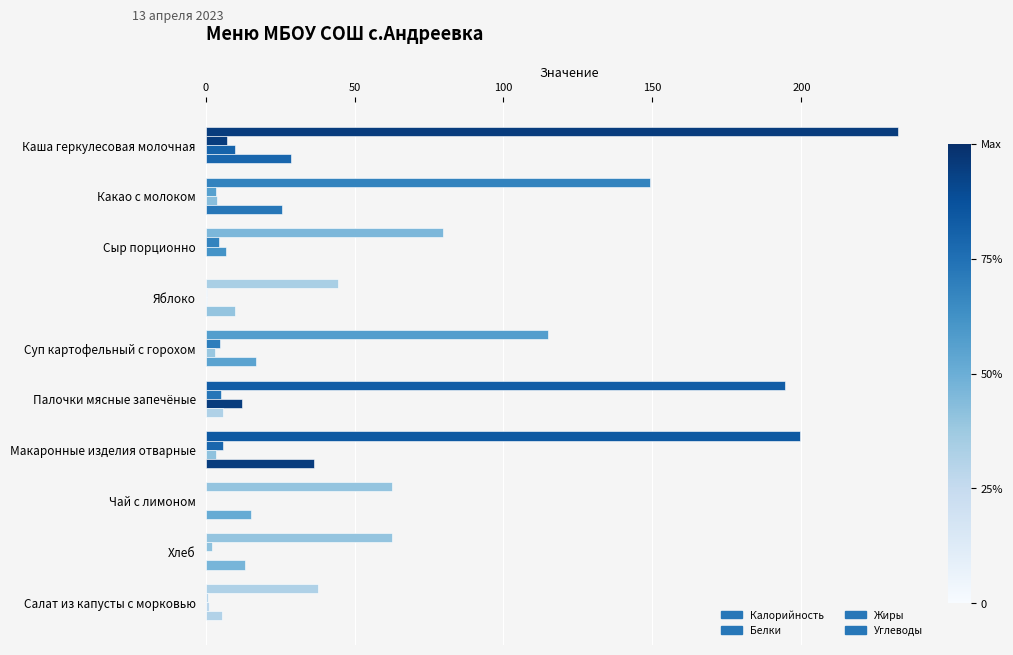

What is the maximum value shown in the chart?

232.4